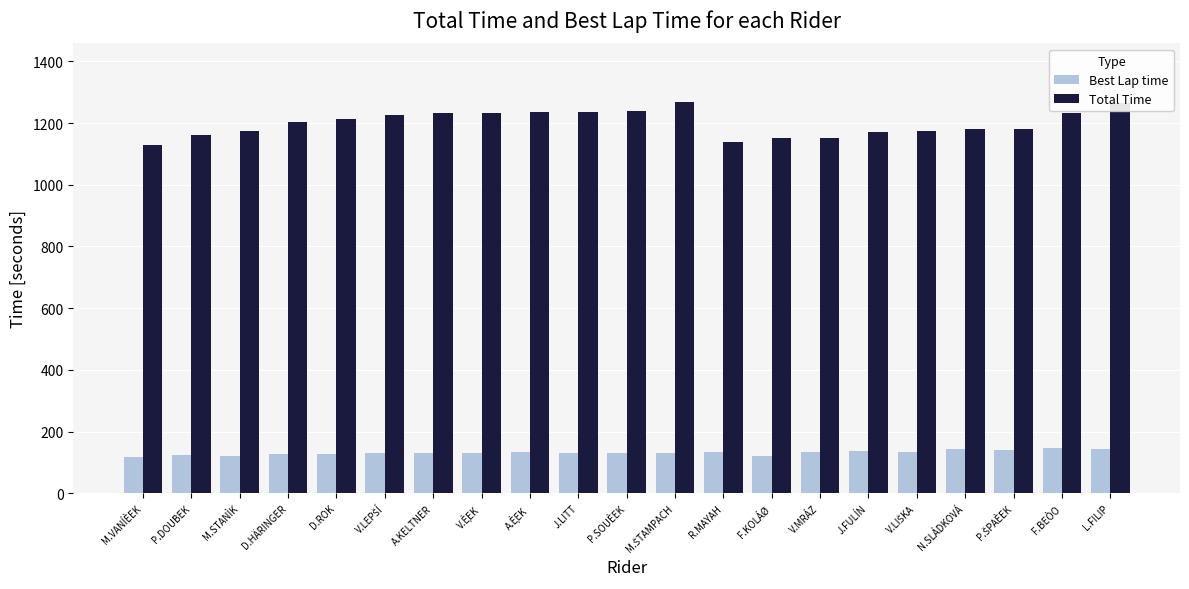

What is the approximate value of Total Time at D.ROK?

1211.6